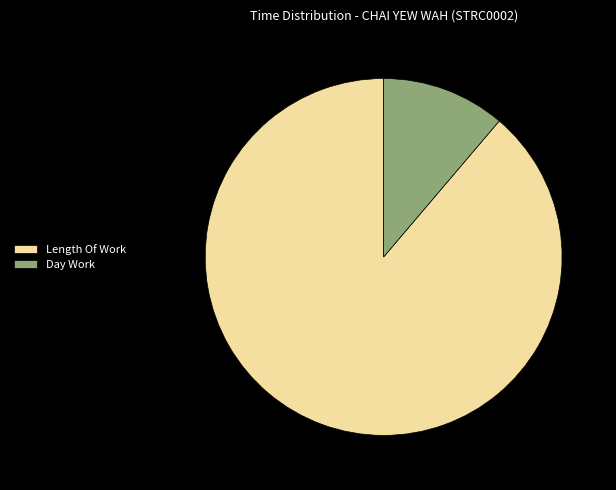

Which category has the smallest portion of the pie?

Day Work